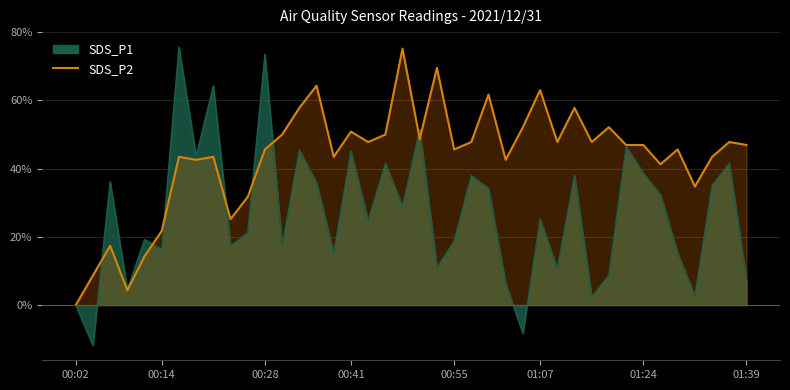

What is the change in value from 25 to 26?

+9.6